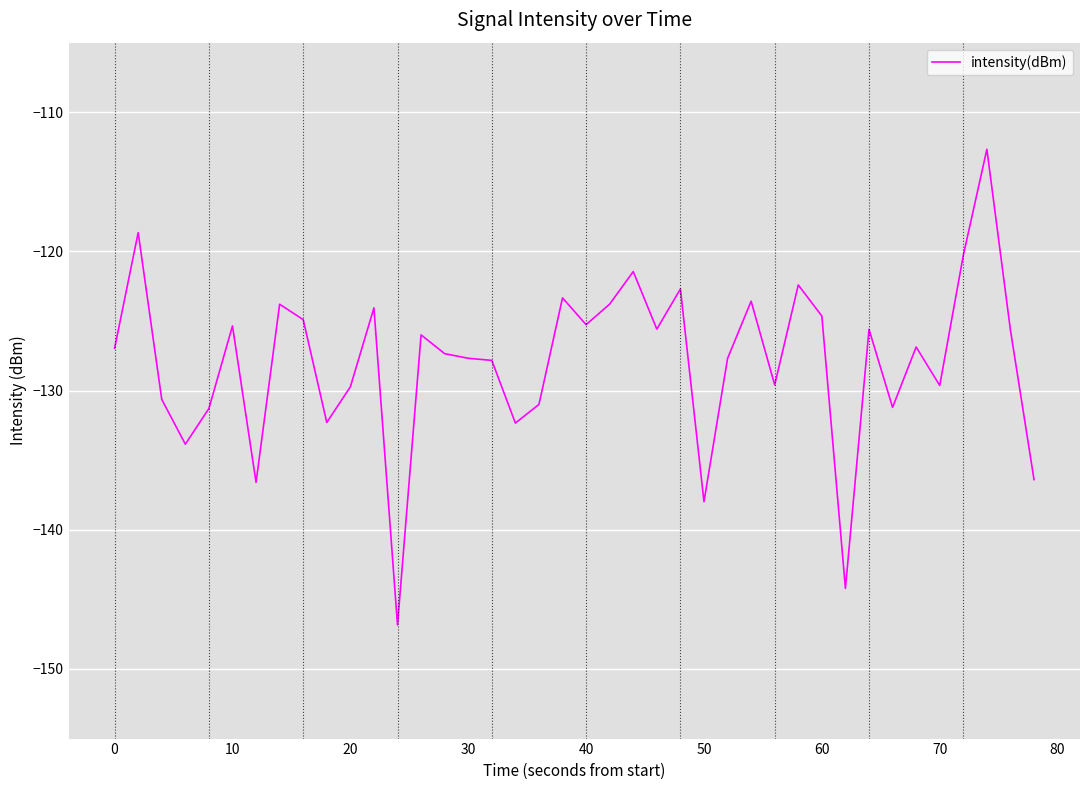

What is the maximum value shown in the chart?

-112.7